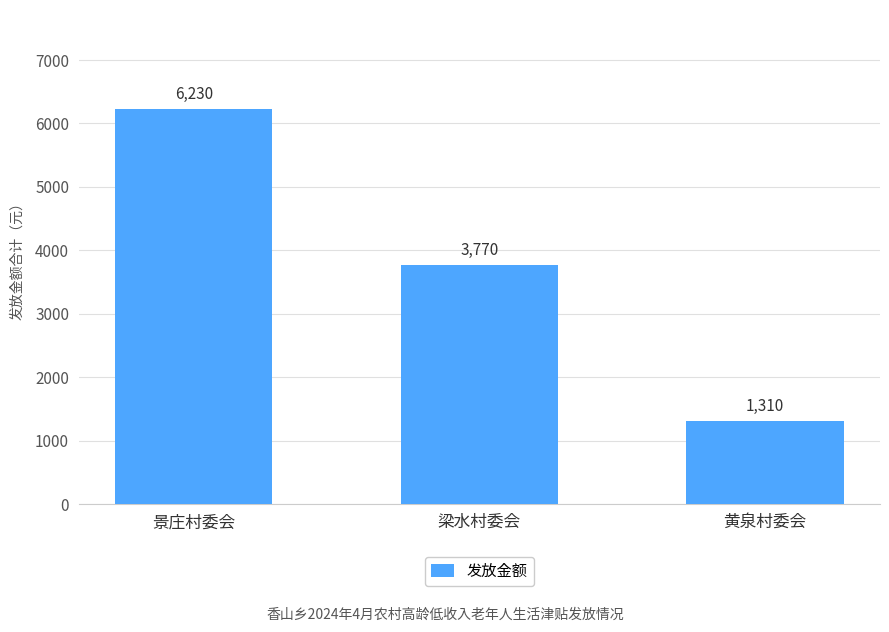

What is the difference between the second highest and minimum values?

2460